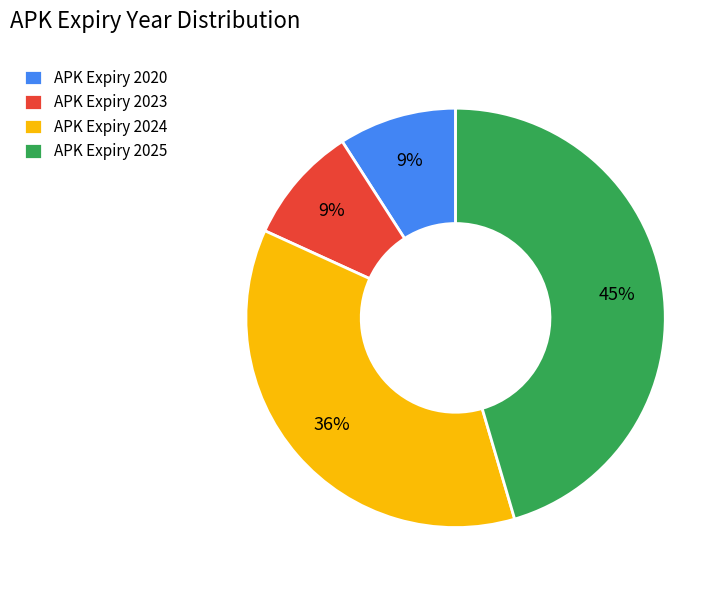

Is there a majority slice in this chart?

No